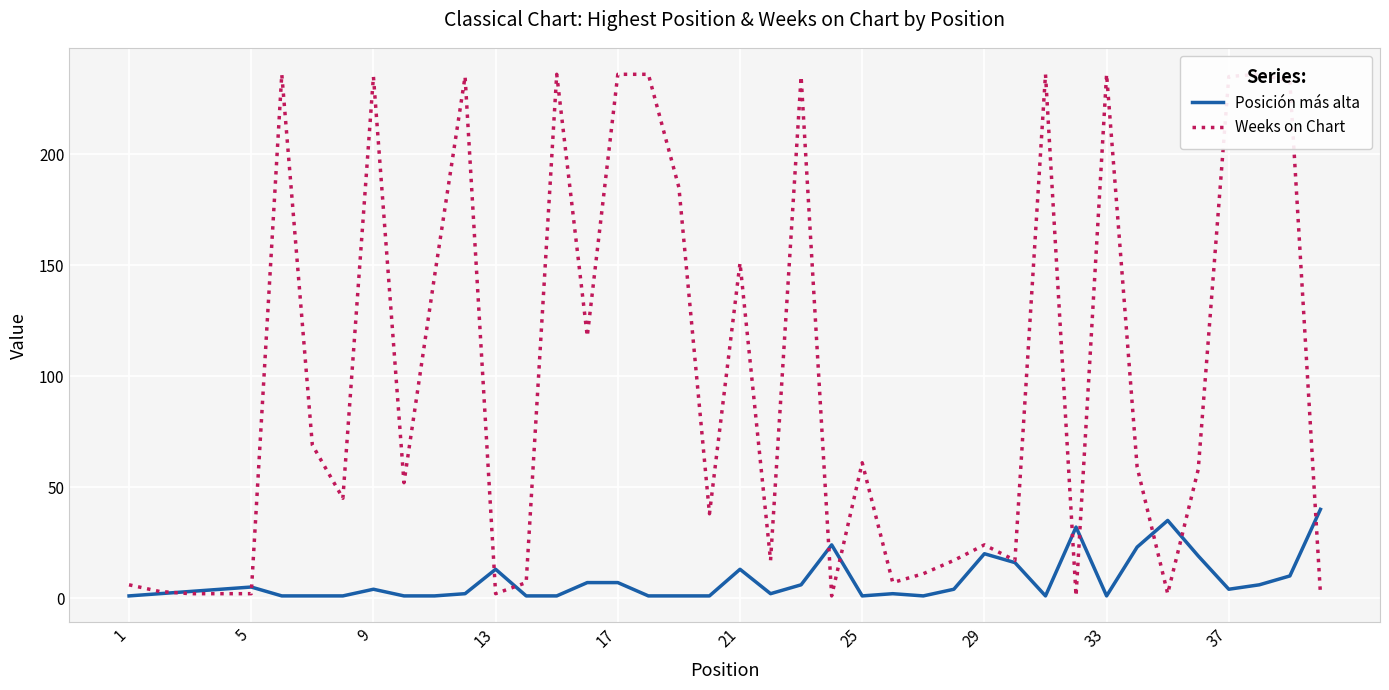

Reading right to left, extract all data points from this chart.

Posición más alta: 40	10	6	4	19	35	23	1	32	1	16	20	4	1	2	1	24	6	2	13	1	1	1	7	7	1	1	13	2	1	1	4	1	1	1	5	4	3	2	1
Weeks on Chart: 2	233	236	235	58	2	59	236	1	236	17	24	17	11	7	61	1	235	17	151	38	185	236	236	118	236	7	2	235	145	52	235	45	69	236	2	2	2	3	6